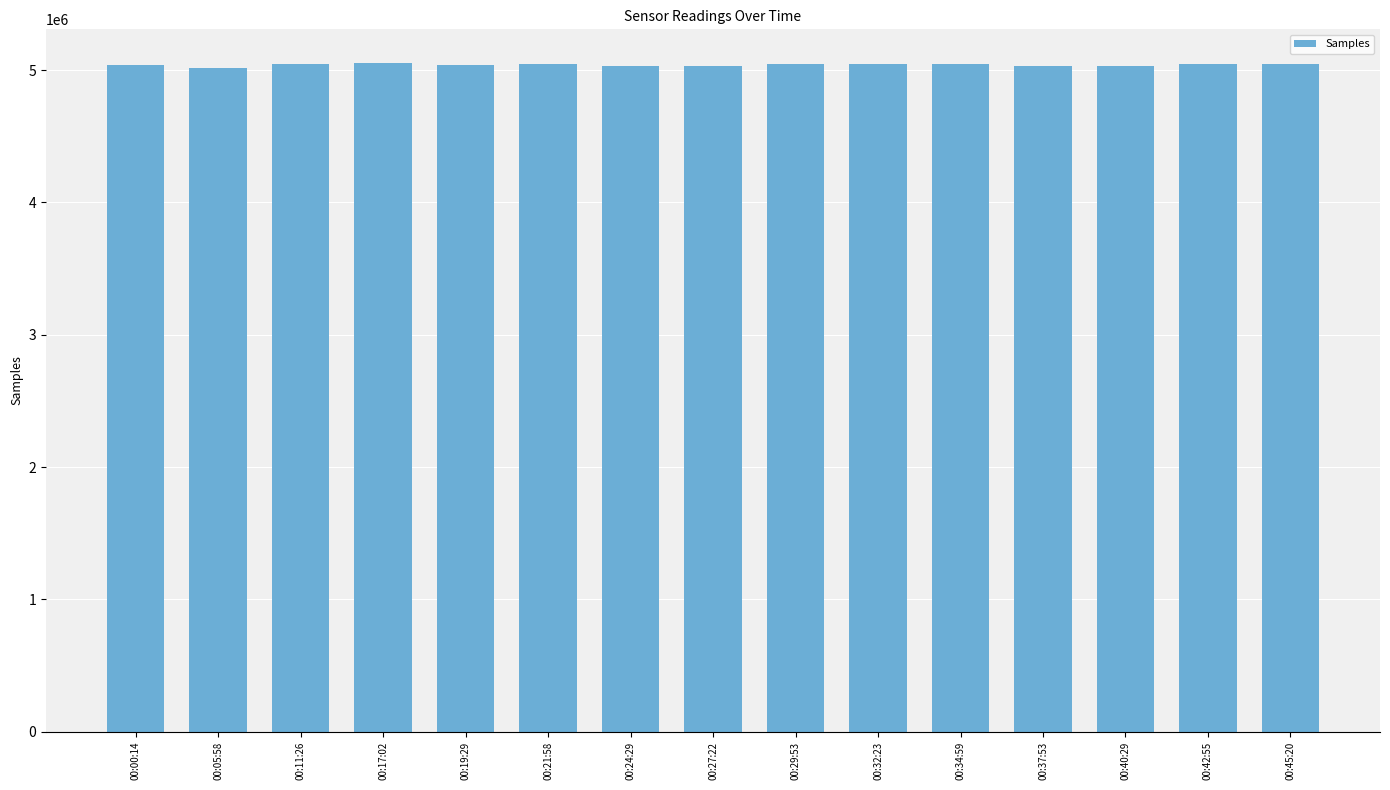

What is the sum of the values at 00:45:20 and 00:40:29?

10082283